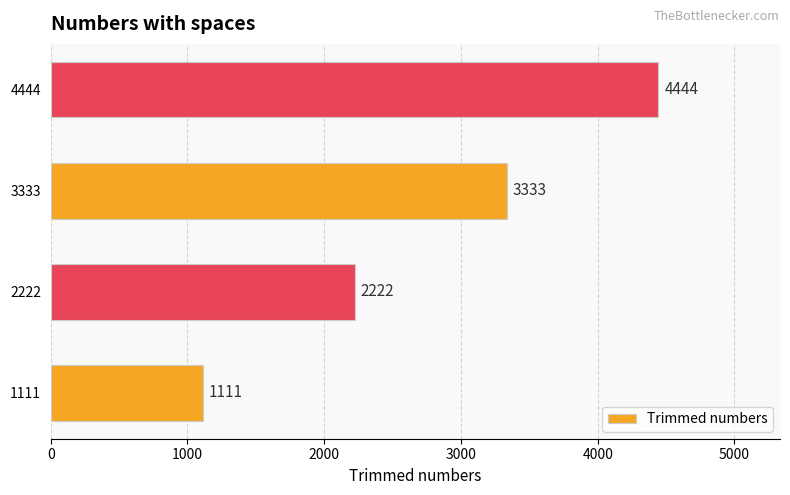

Are the bars grouped side by side (vs. stacked)?

No